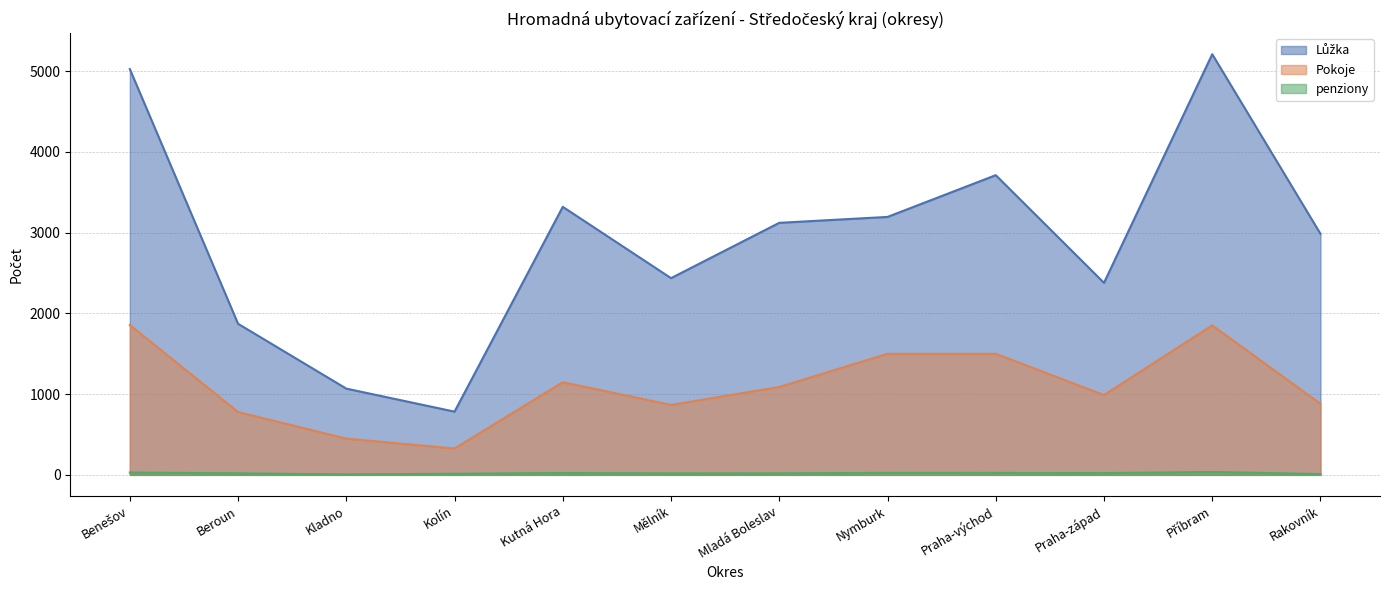

True or false: Pokoje and penziony intersect in this chart.

False